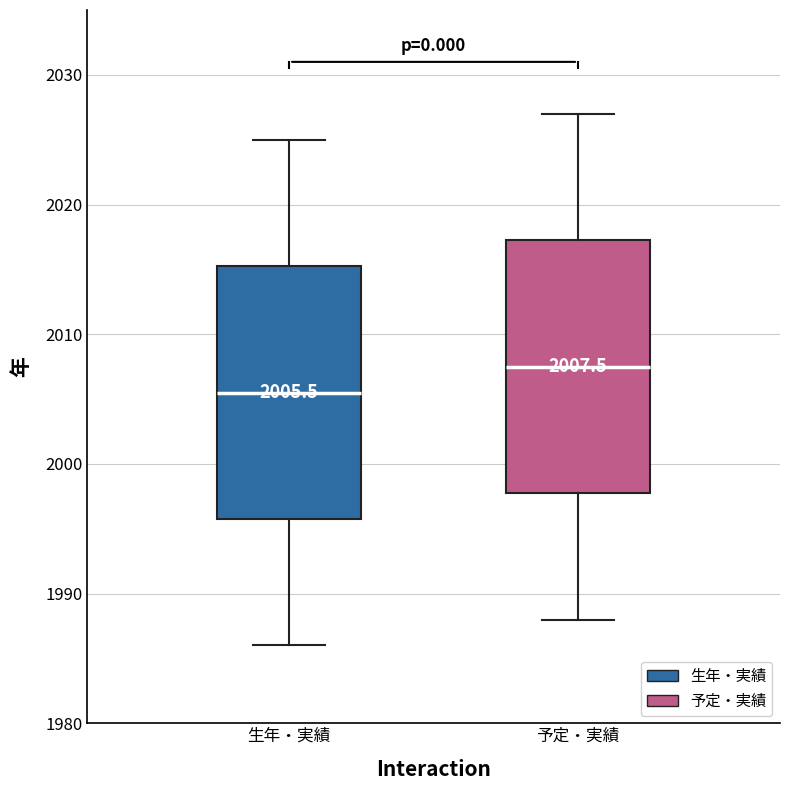

Which box has the highest median line?

予定・実績